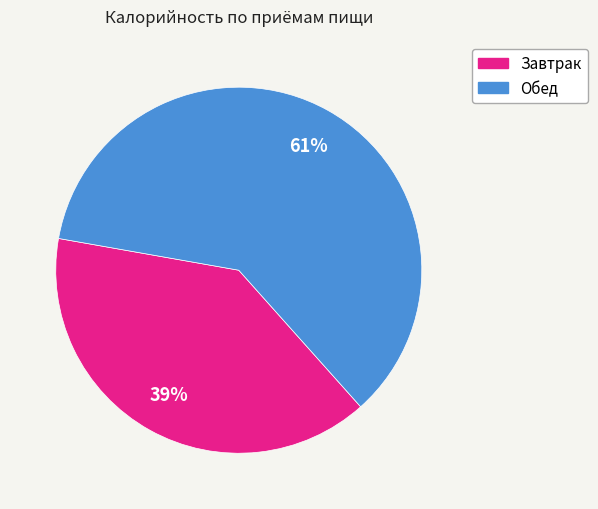

To the nearest percent, what portion does Завтрак represent?

39%